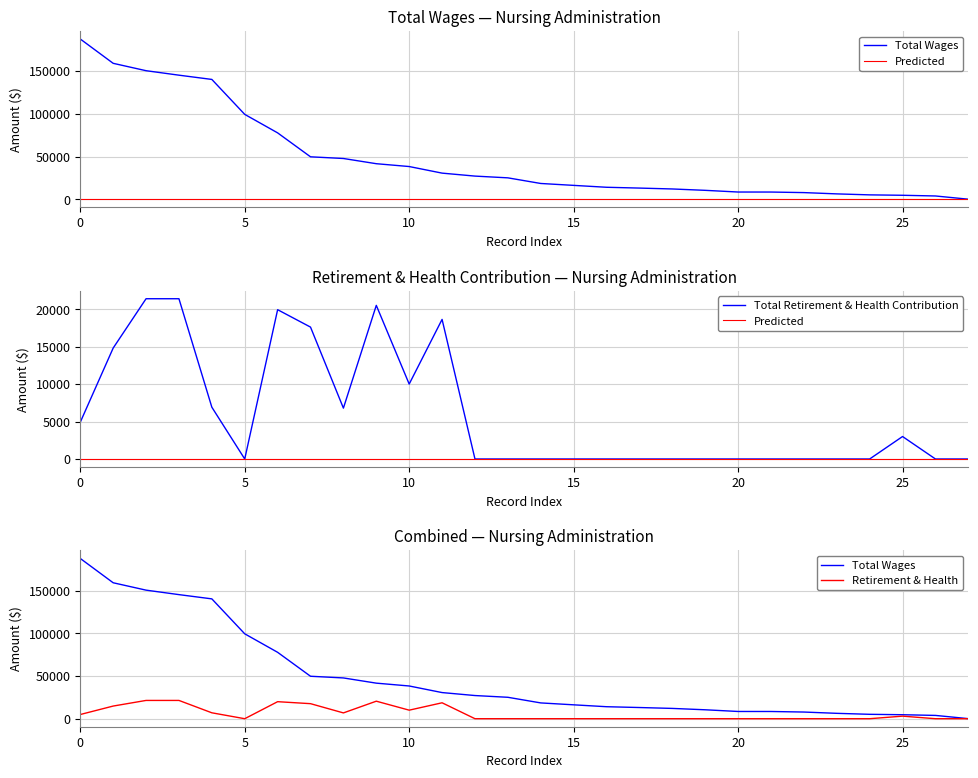

How many lines are shown in the chart?

4